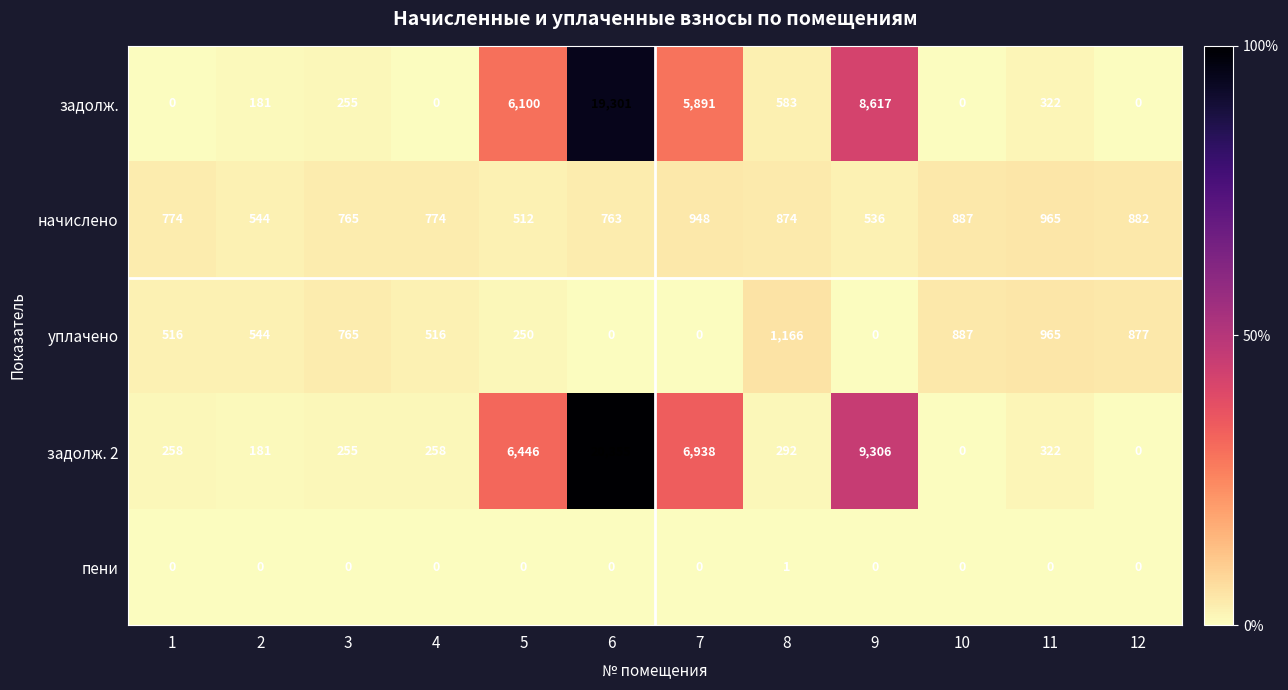

At which category is the sum across all series the highest?

6